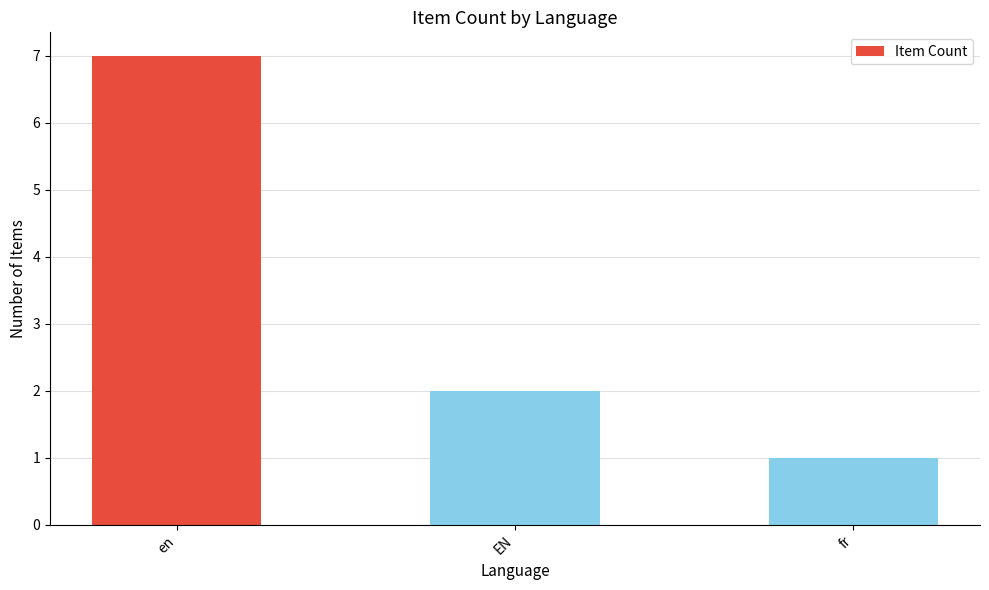

Does the chart contain stacked bars?

No